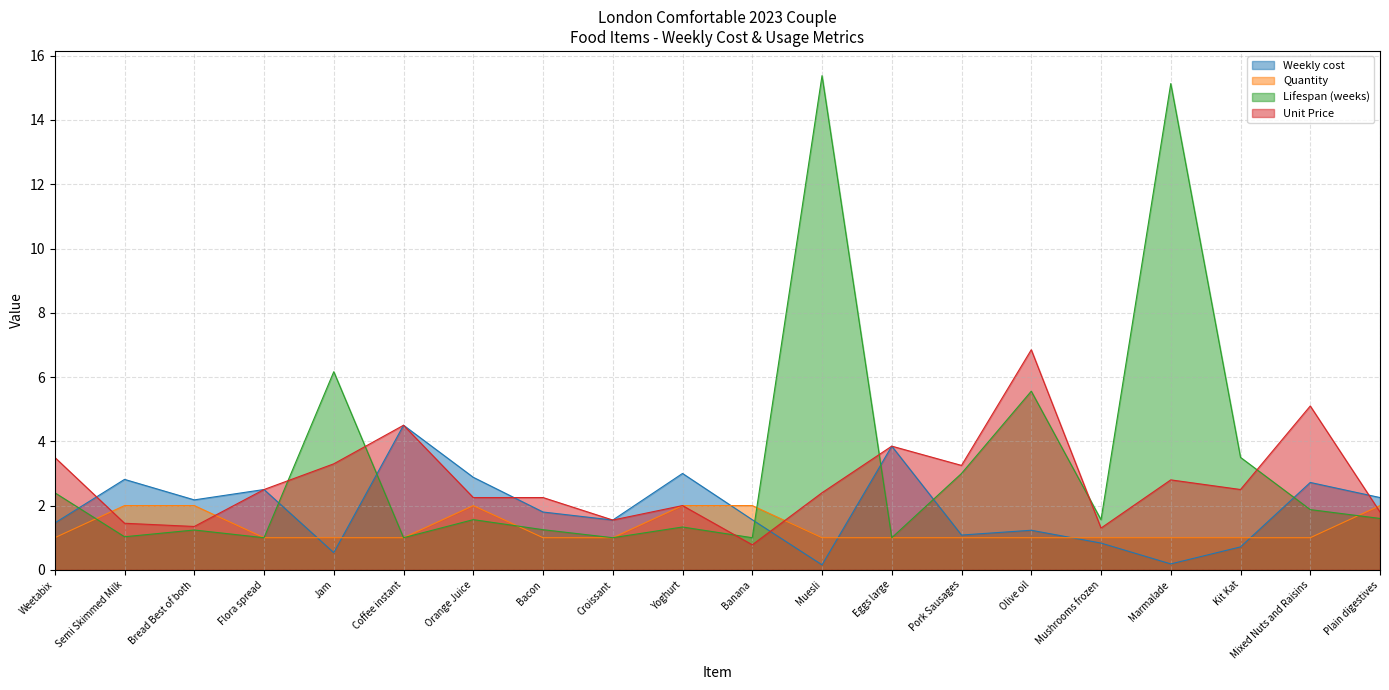

At which label does Weekly cost reach its minimum?

Muesli